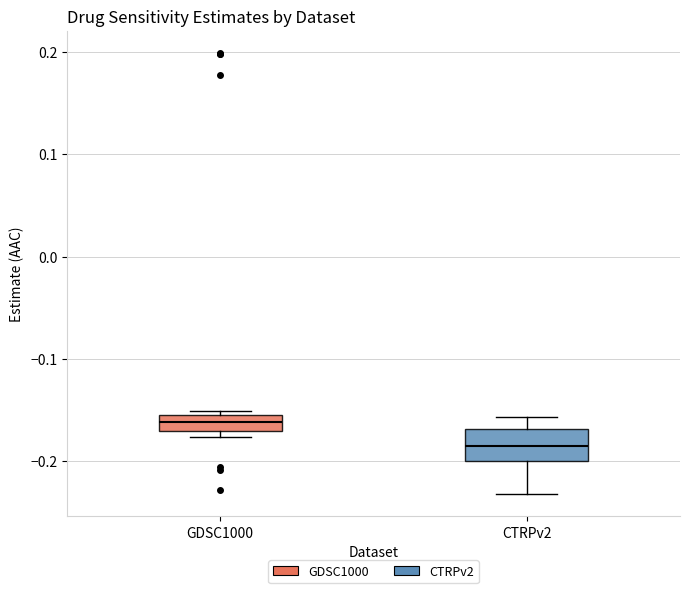

Which box is the tallest, from its lower edge to its upper edge?

CTRPv2